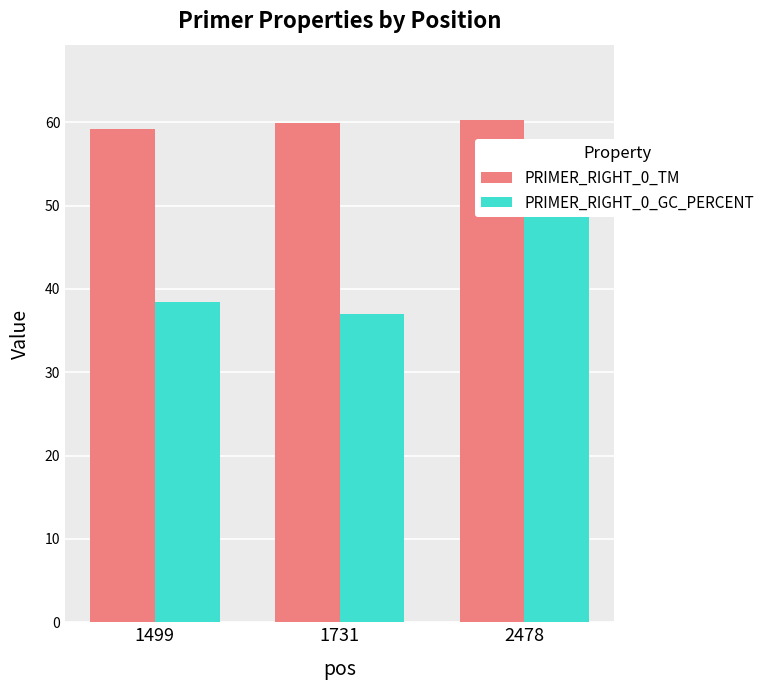

What is the value of the PRIMER_RIGHT_0_GC_PERCENT bar at the 2nd from the left?

37.0